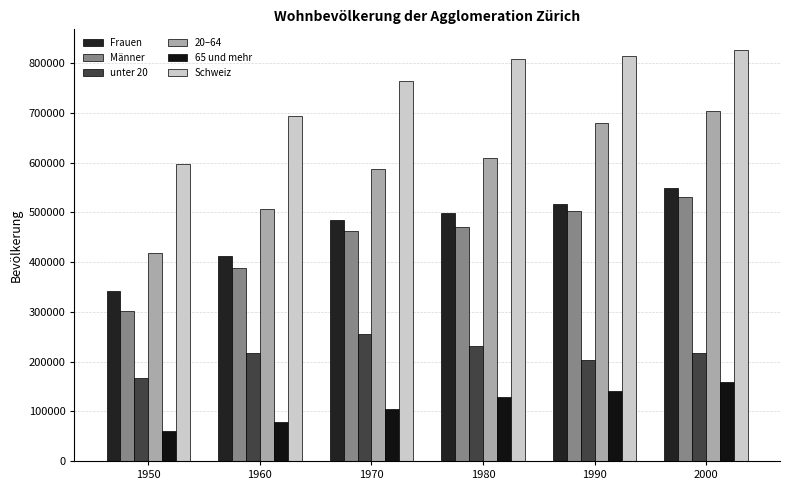

Is the value of Männer at 2000 greater than the value of 65 und mehr at 1970?

Yes